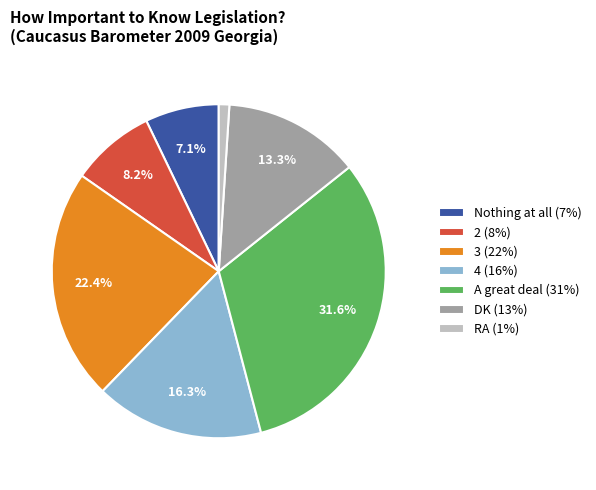

To the nearest percent, what is the difference between the largest and smallest slice percentages?

31%